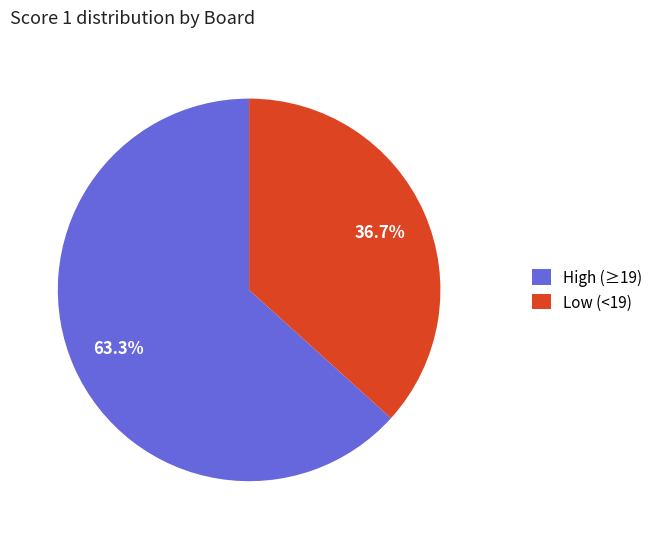

Which category has the smallest portion of the pie?

Low (<19)